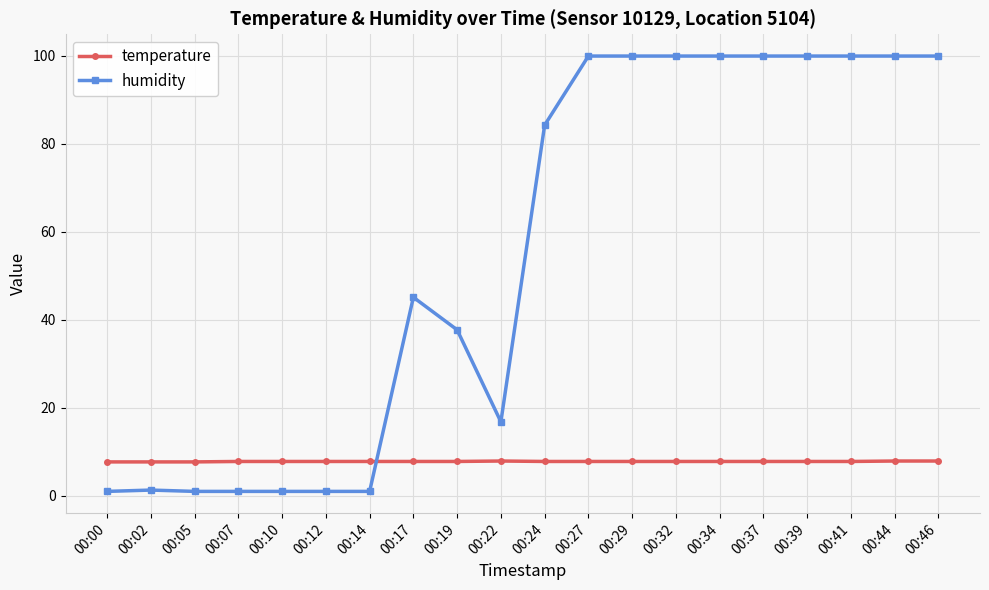

What is the difference between the maximum and second lowest values in the humidity series?

98.9